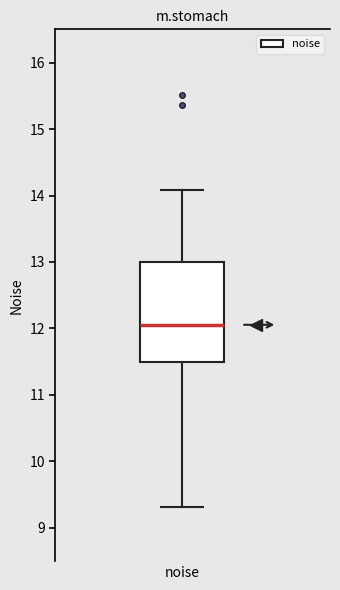

Read this box plot against the y-axis: the position of the median line, the range covered by the box, and the ends of both whiskers. The values are not printed on the chart, so give them approximately, as read against the axis.

median 12.1, box 11.5 to 13.0, whiskers 9.3 to 14.1